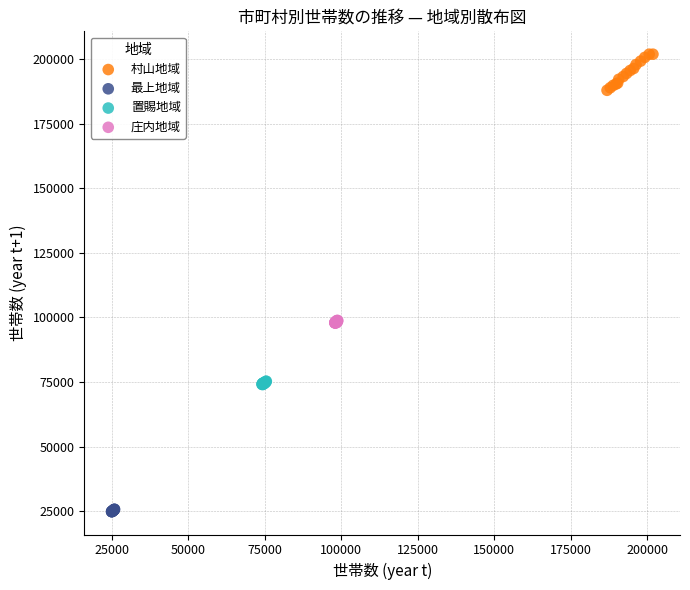

Which series contains the lowest Y value?

最上地域